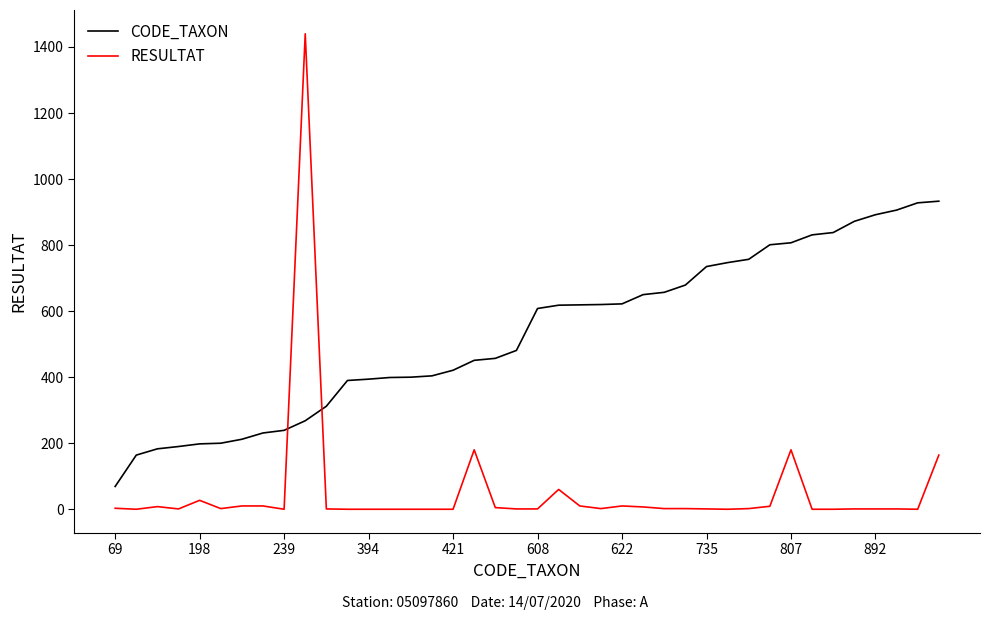

Which series has the largest total across all categories?

CODE_TAXON